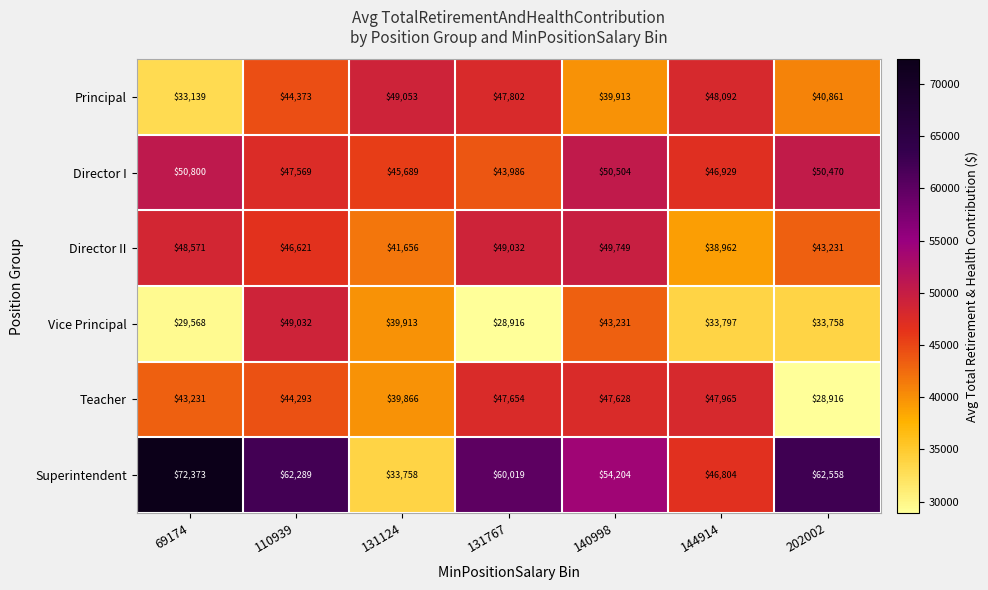

What value does the Principal series have at 131767, to the nearest 100?

47800